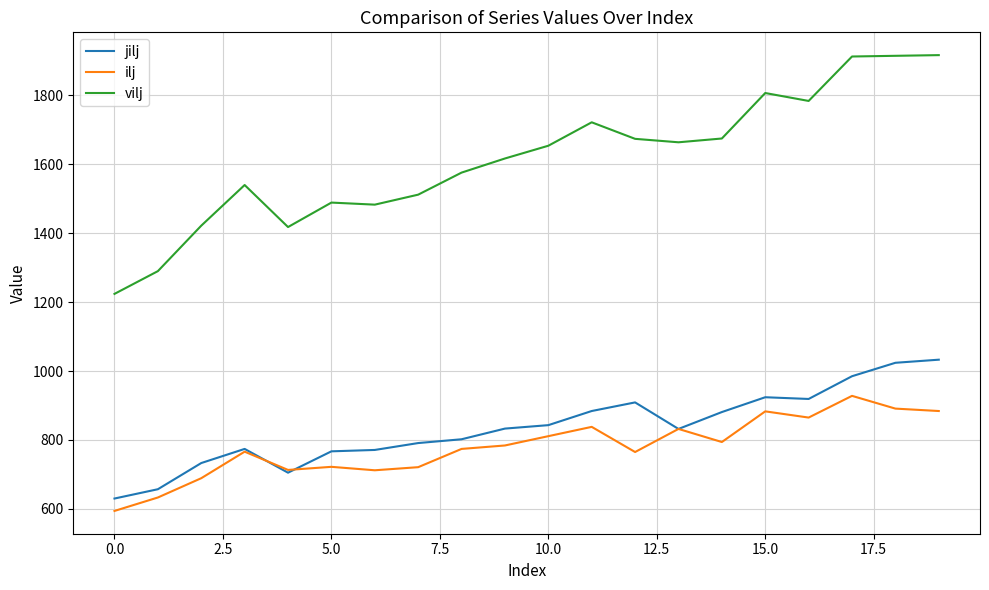

How many categories are shown in the chart?

20